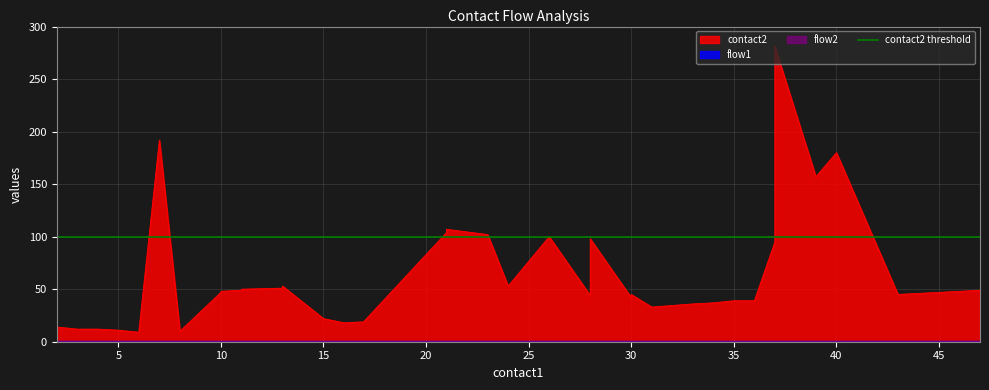

Which series has the largest total across all categories?

contact2